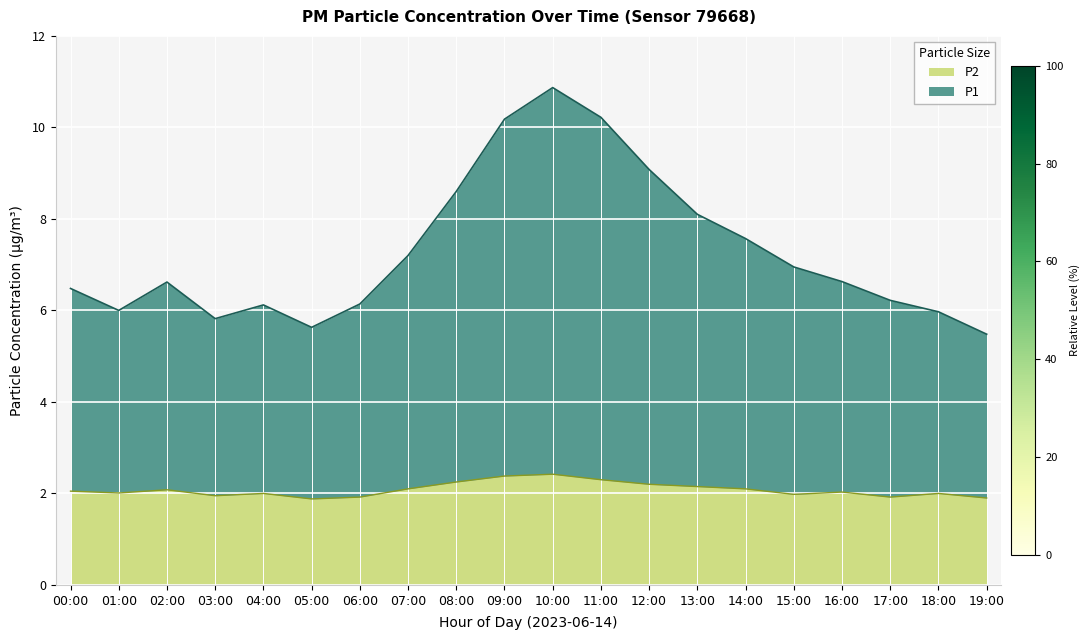

What is the label of the 3rd point from the right?

17:00